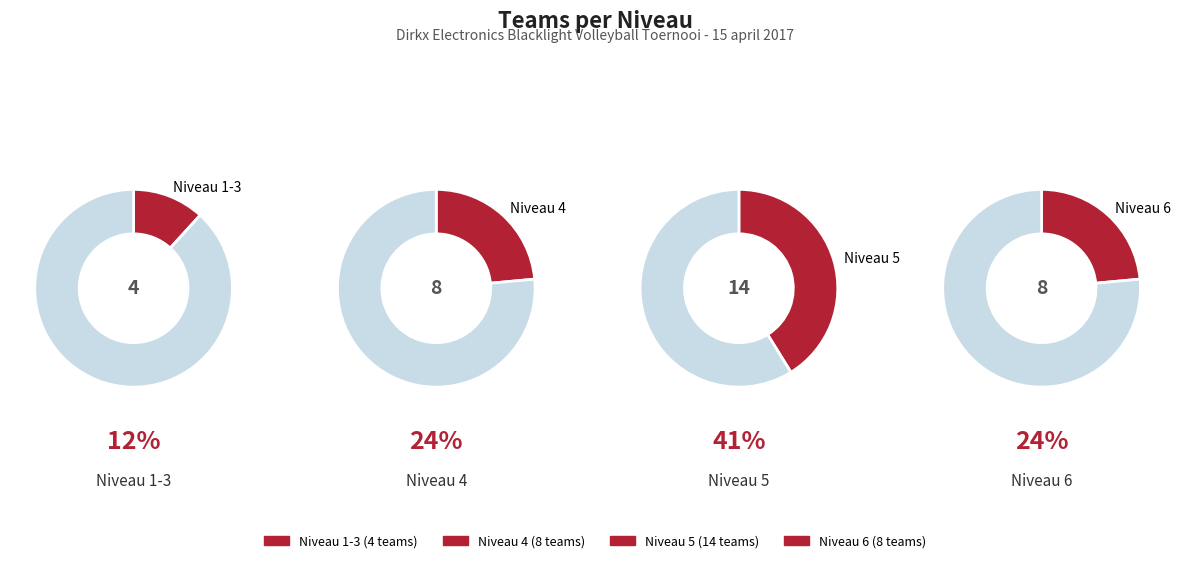

Rank the categories by value from lowest to highest.

Niveau 1-3, Niveau 4, Niveau 6, Niveau 5